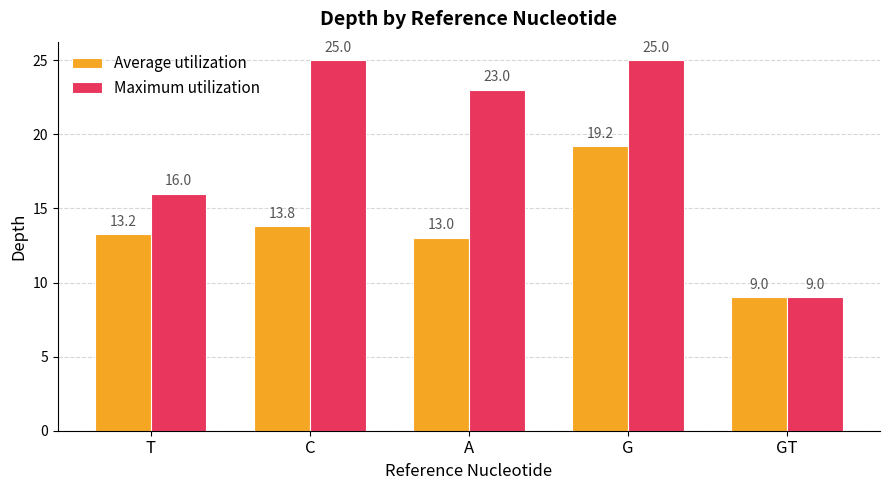

What are all the series names shown in the legend?

Average utilization, Maximum utilization